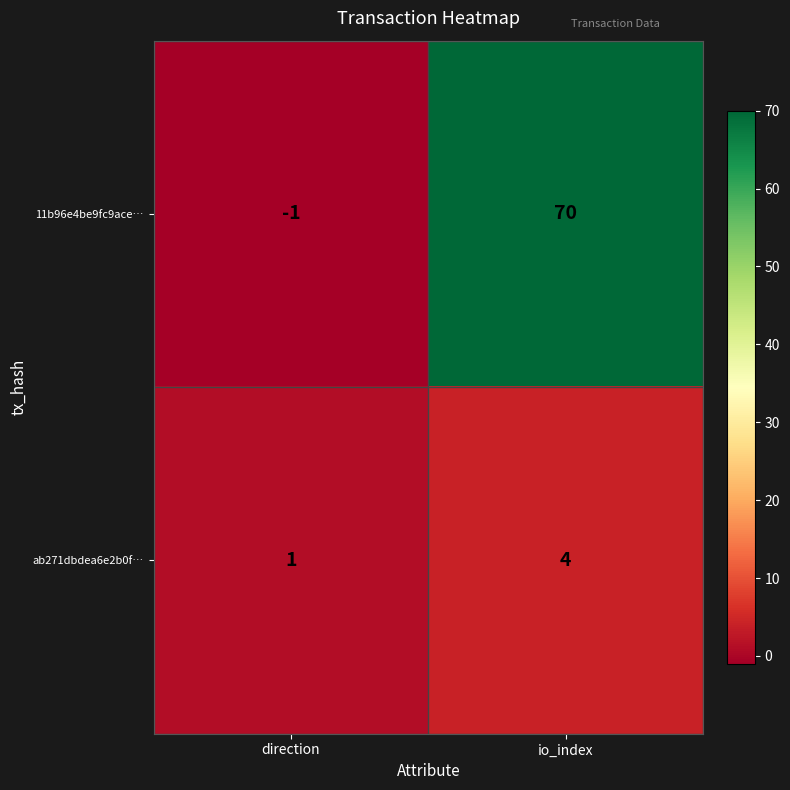

Which category has the highest value across all series?

io_index